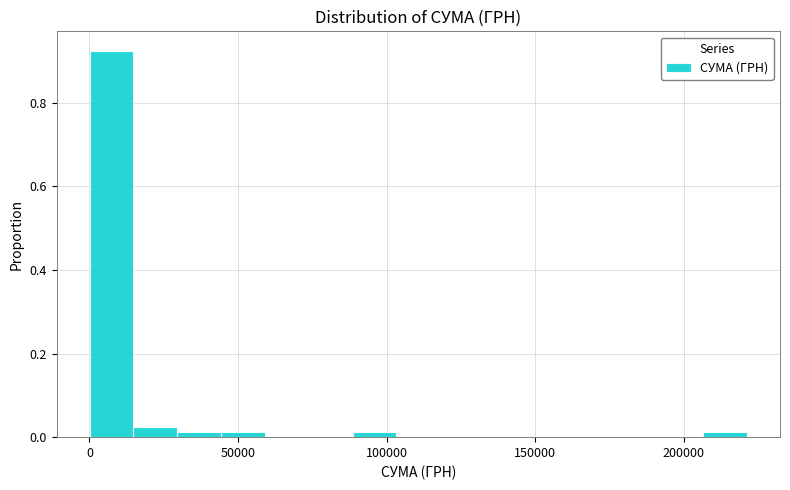

Around what value on the x-axis is the tallest bar? Give the approximate position of its centre, as read against the axis.

5000